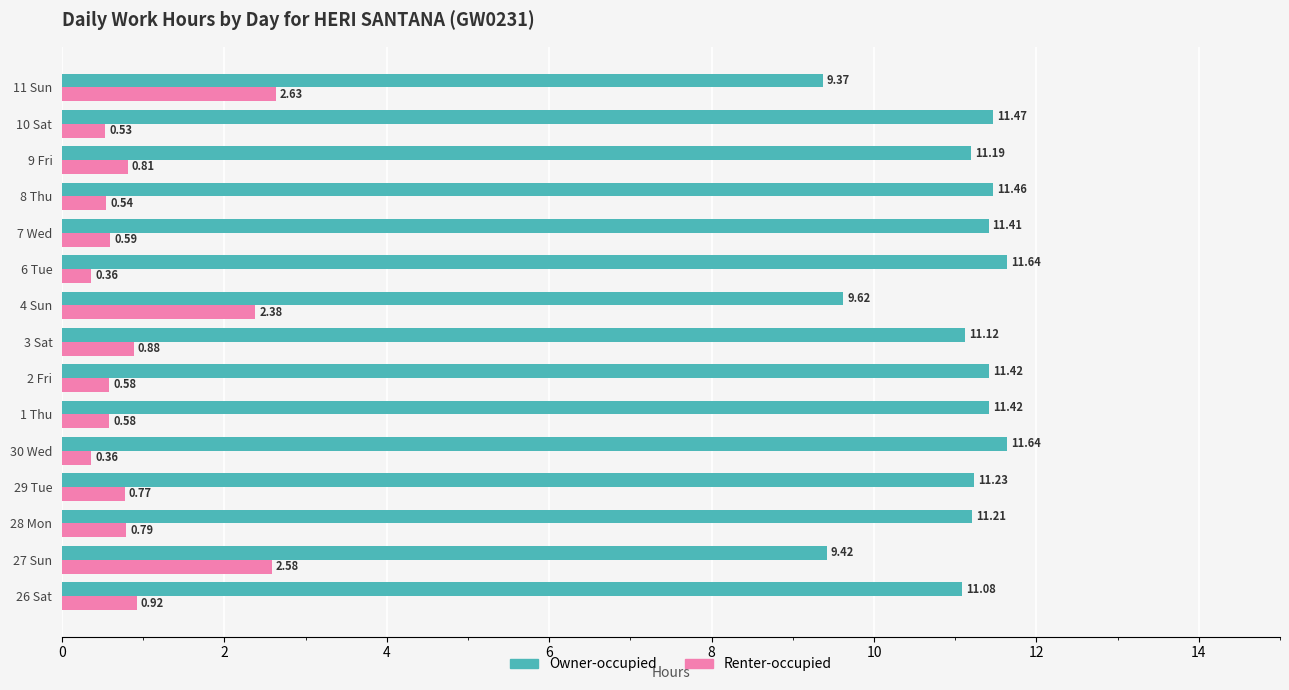

Rank the series by their average value, from lowest to highest.

Renter-occupied, Owner-occupied